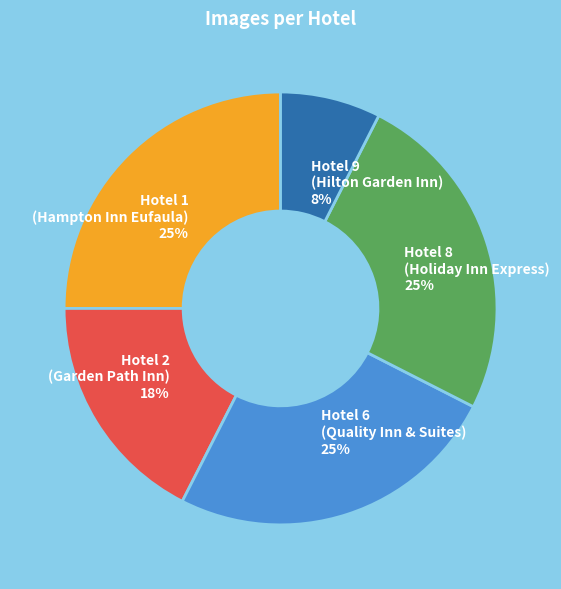

Do Hotel 6 (Quality Inn & Suites) and Hotel 9 (Hilton Garden Inn) together represent more than half of the pie?

No